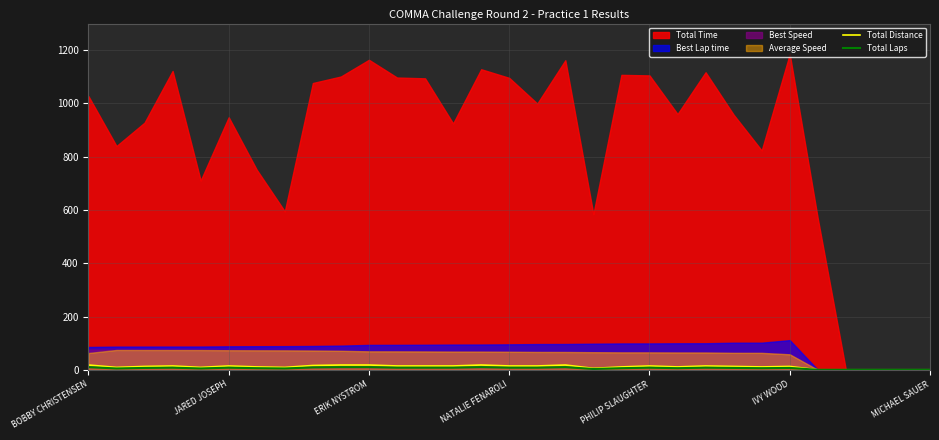

At which label does Total Laps reach its minimum?

26